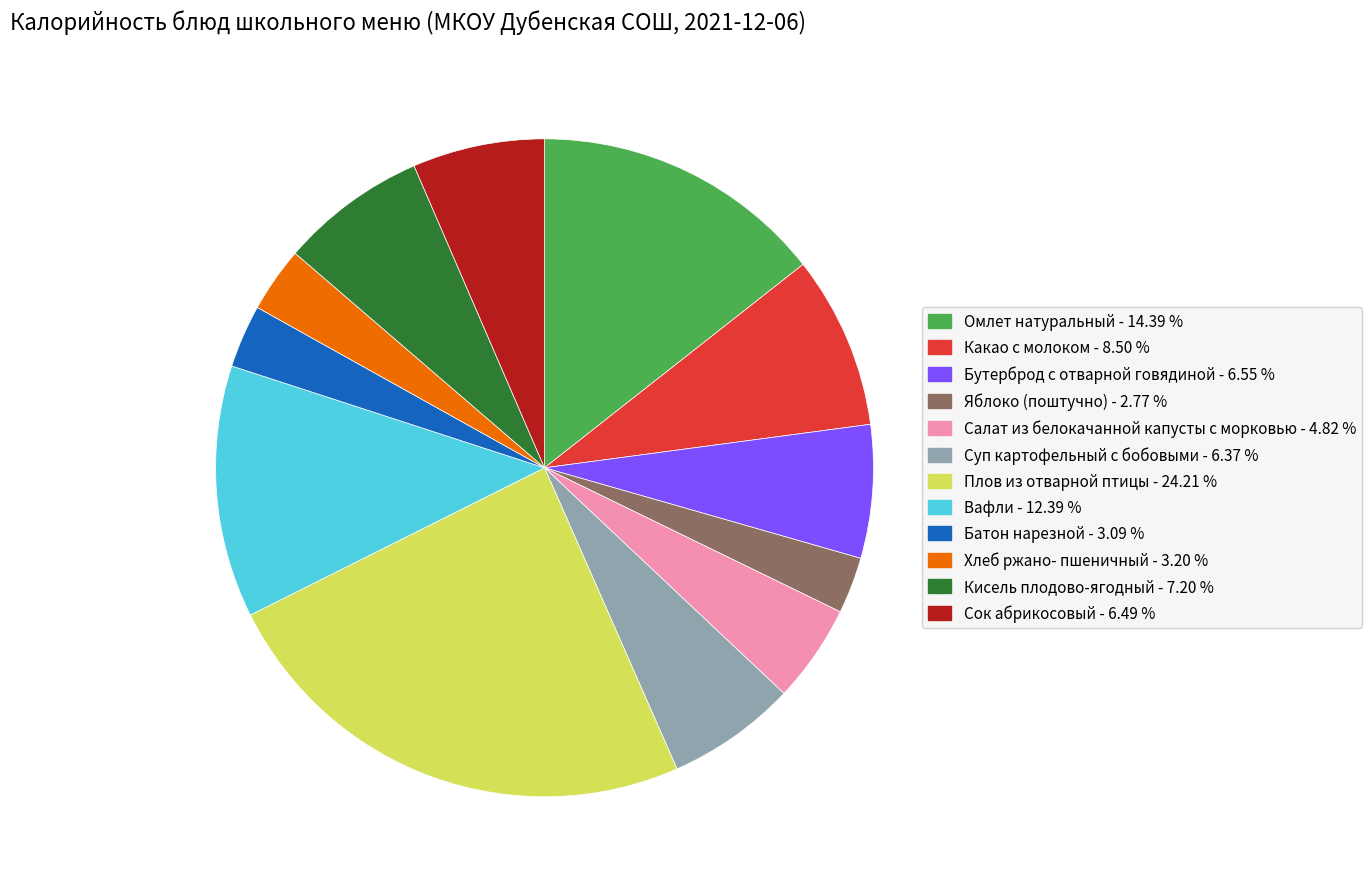

Which slice is the largest?

Плов из отварной птицы